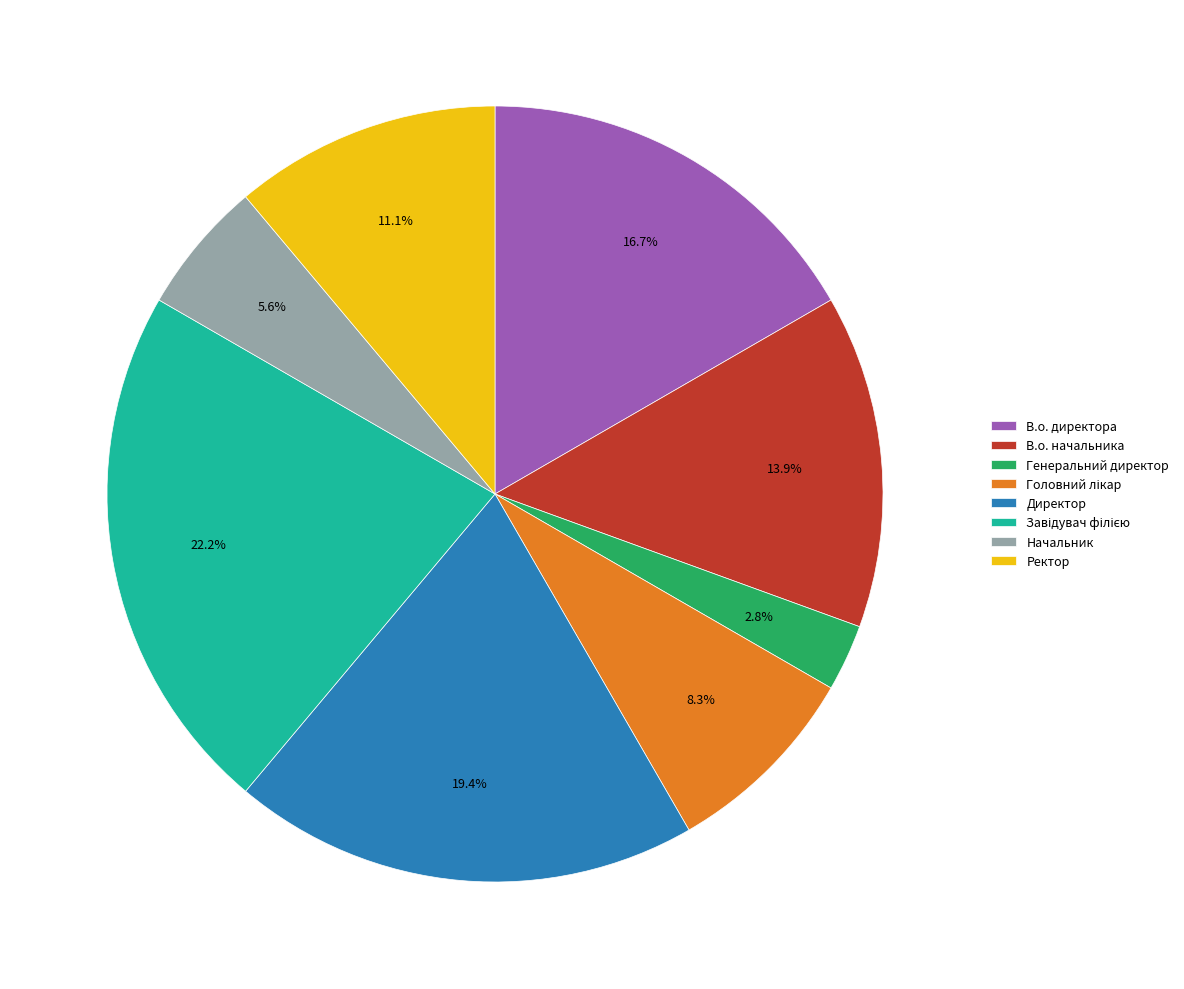

To the nearest percent, what is the average slice percentage?

12%